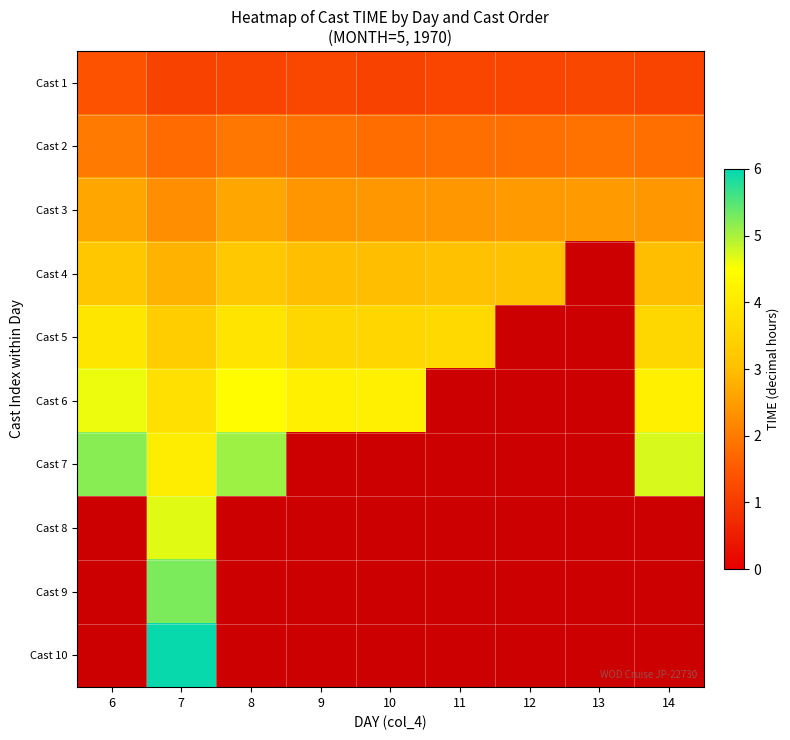

At how many categories does at least one series exceed 3?

8